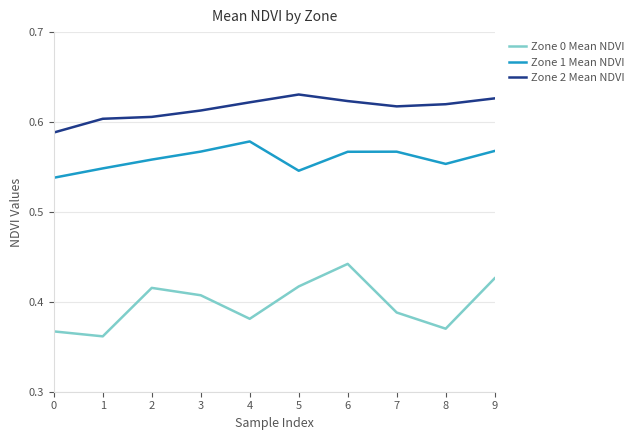

Which category has the lowest value in the Zone 0 Mean NDVI series?

1